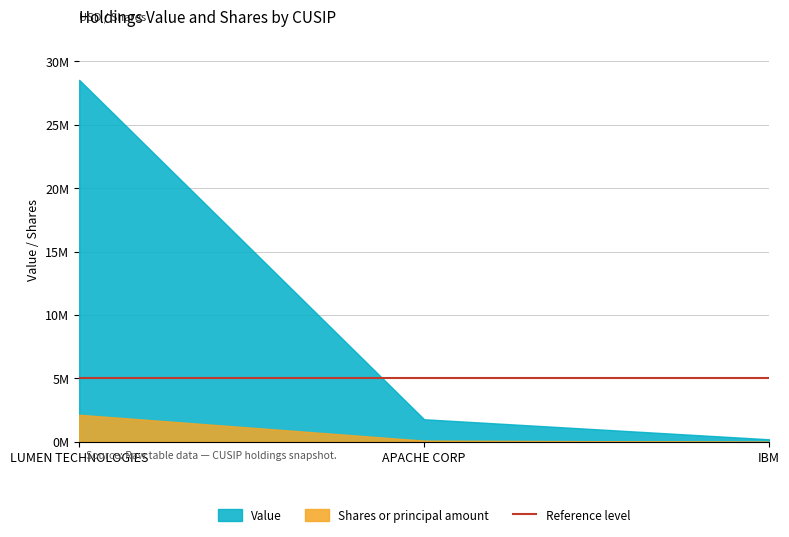

At which category does the chart reach its peak across all series?

LUMEN TECHNOLOGIES